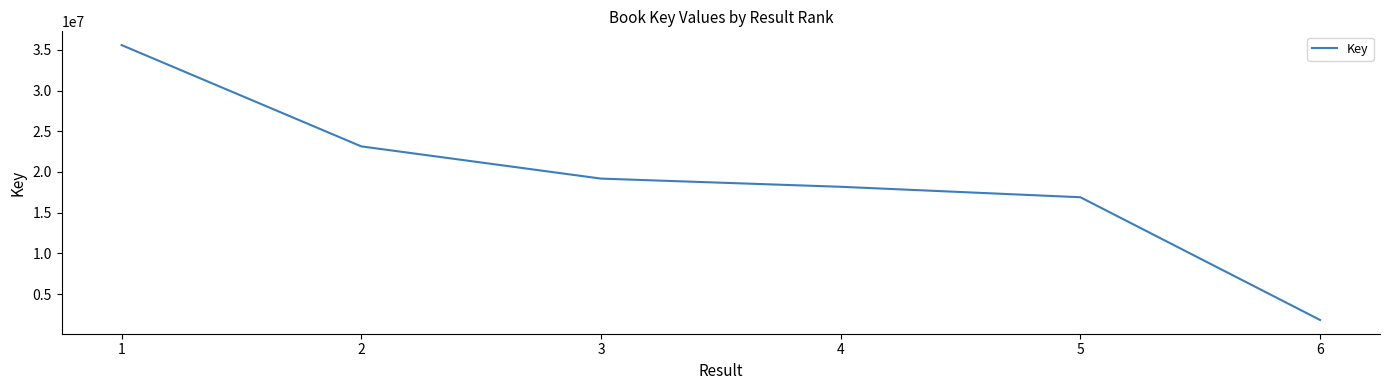

Does the chart have visible grid lines?

No